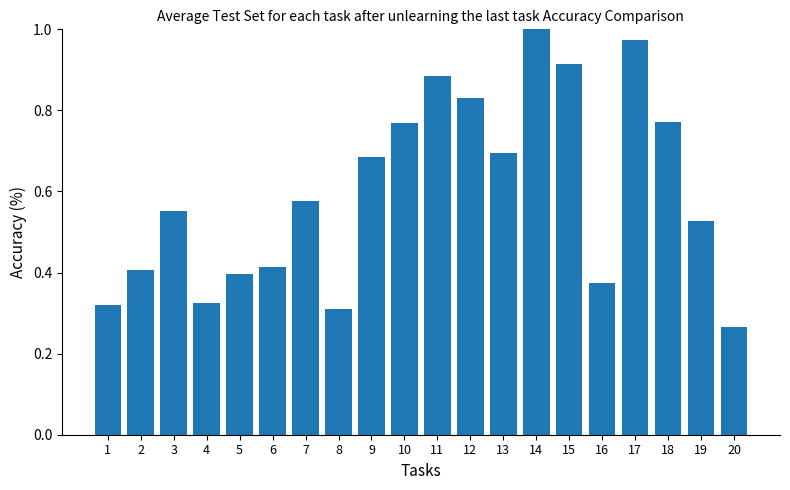

Which category has the lowest value across all series?

20